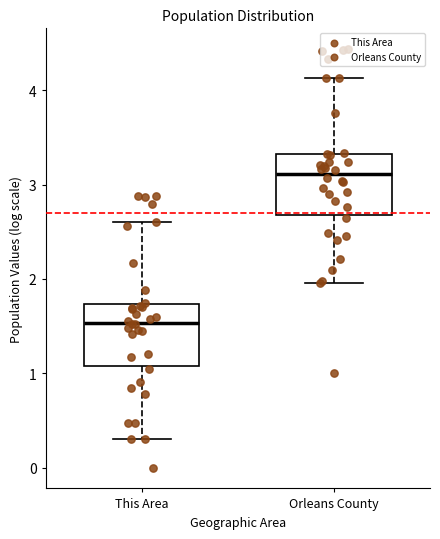

Which box's median line is the lowest?

This Area